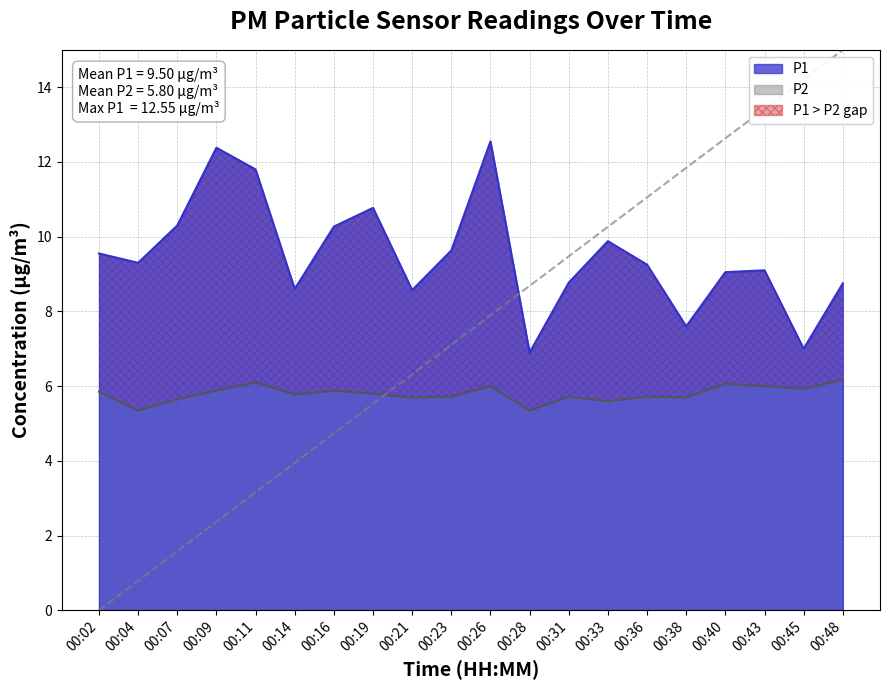

Is it true that P2 equals 6.2 at 00:48?

True